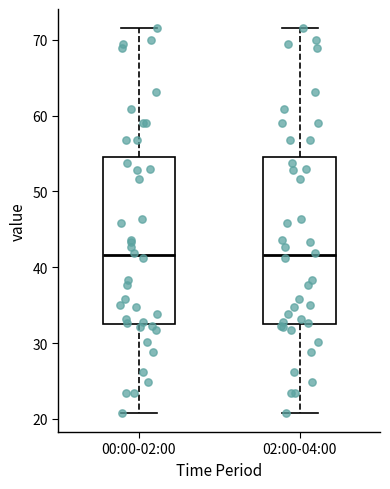

Reading left to right, read every box against the y-axis: the position of its median line, the range the box covers, and the ends of its whiskers. The values are not printed on the chart, so give them approximately, as read against the axis.

00:00-02:00: median 42, box 33 to 54, whiskers 21 to 72
02:00-04:00: median 42, box 33 to 54, whiskers 21 to 72